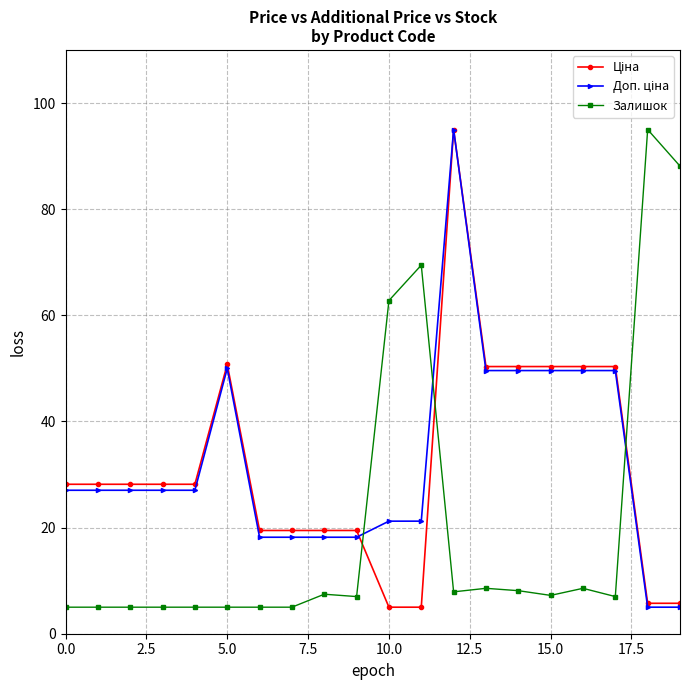

What is the greatest value displayed?

95.0